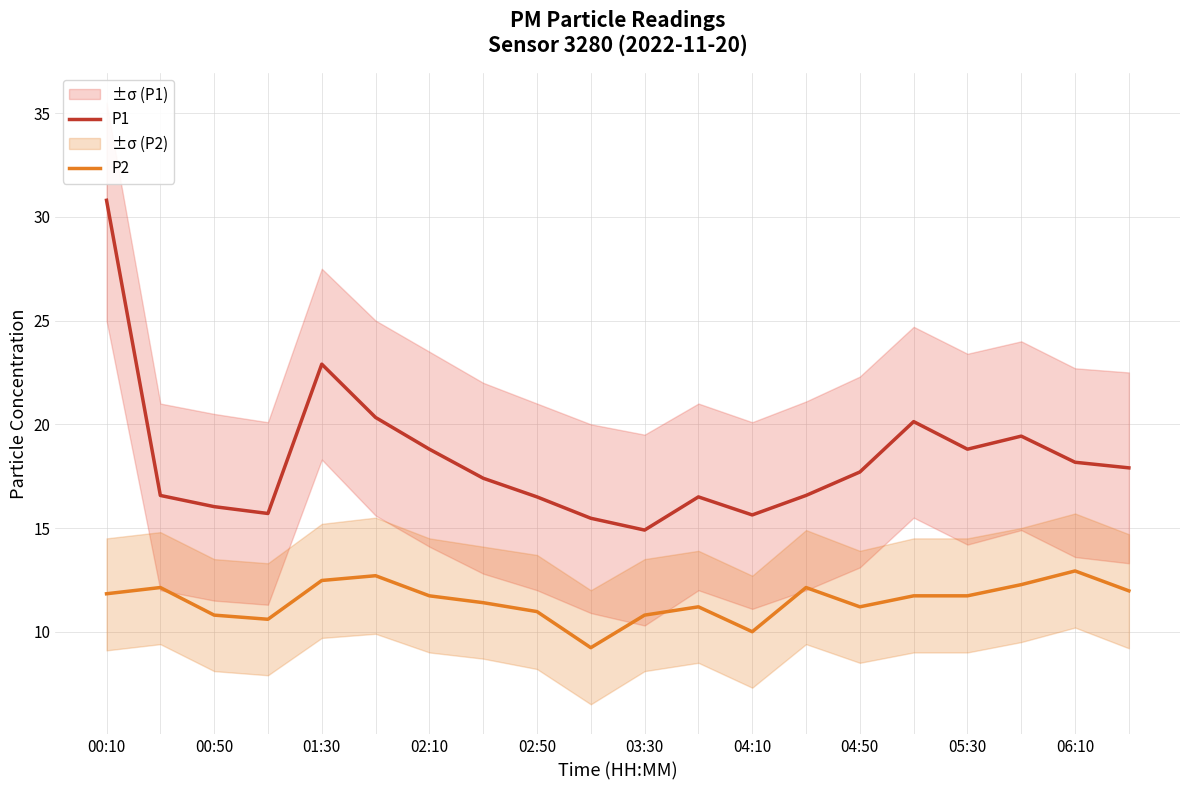

At which label is P2 closest to 11?

05:30